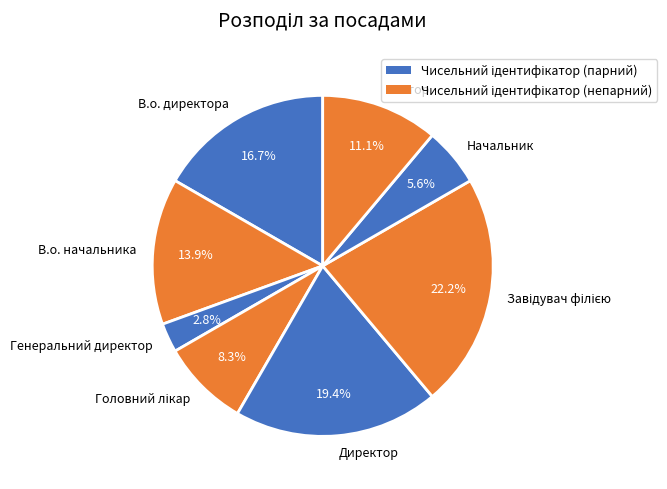

How many segments does this pie chart have?

8